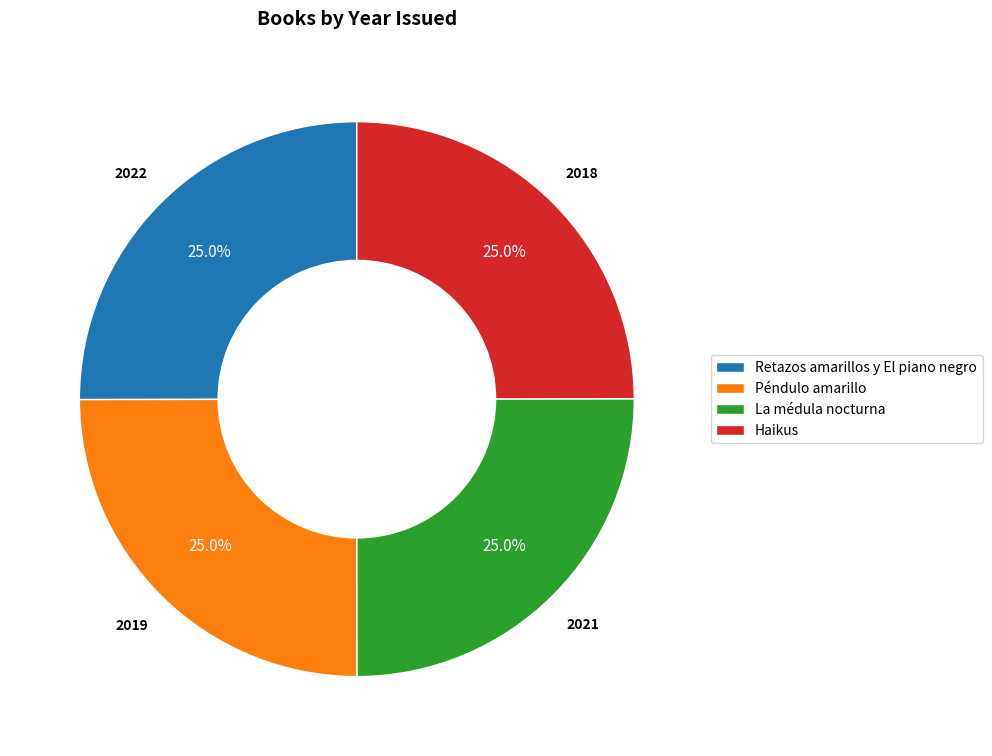

What percentage is NOT represented by Retazos amarillos y El piano negro?

75.0%